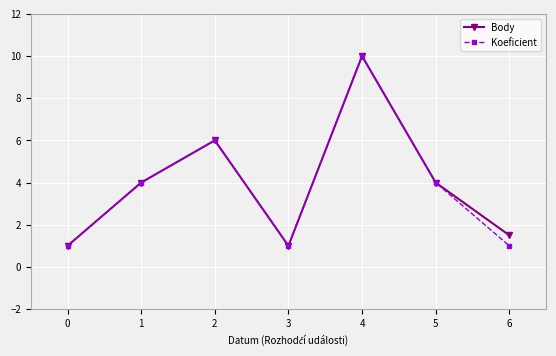

True or false: Body has a value of 4.0 at 5.

True